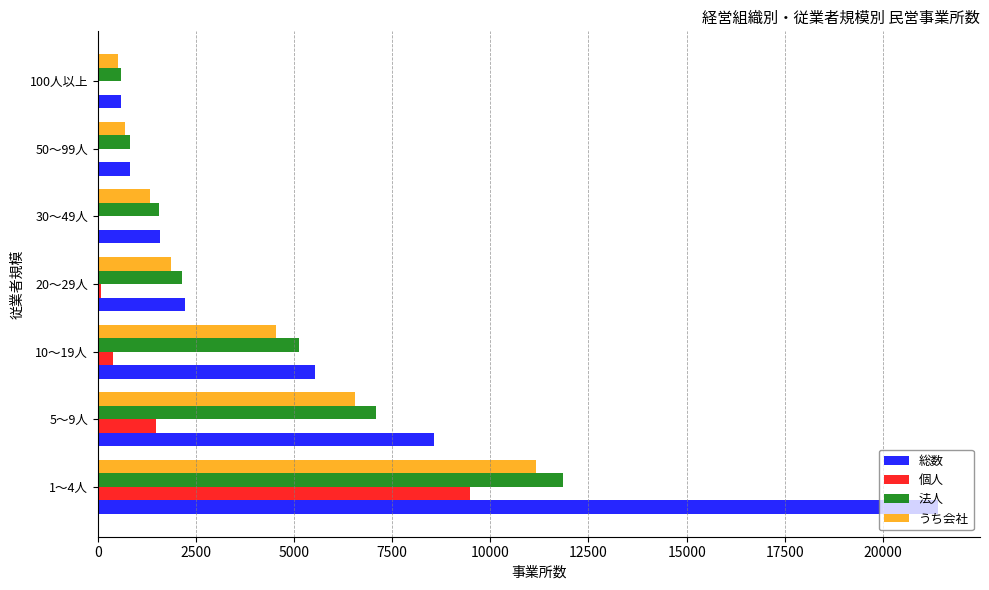

The value of 法人 at 20～29人 is 2144. True or false?

True